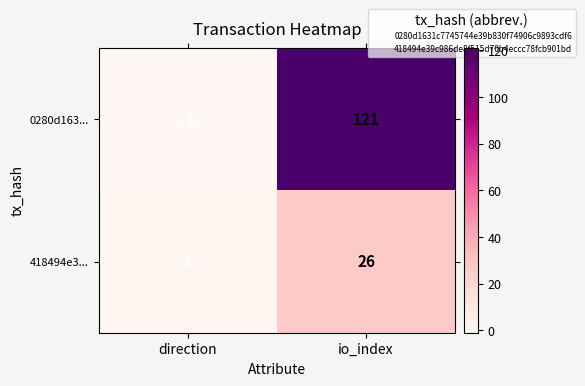

What is the minimum value shown in the chart?

-1